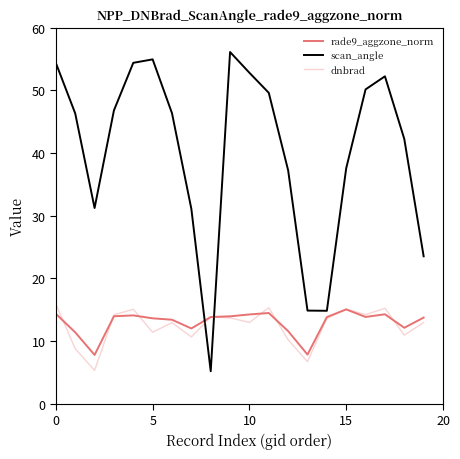

True or false: rade9_aggzone_norm has more than 0 points higher than both neighbors.

True